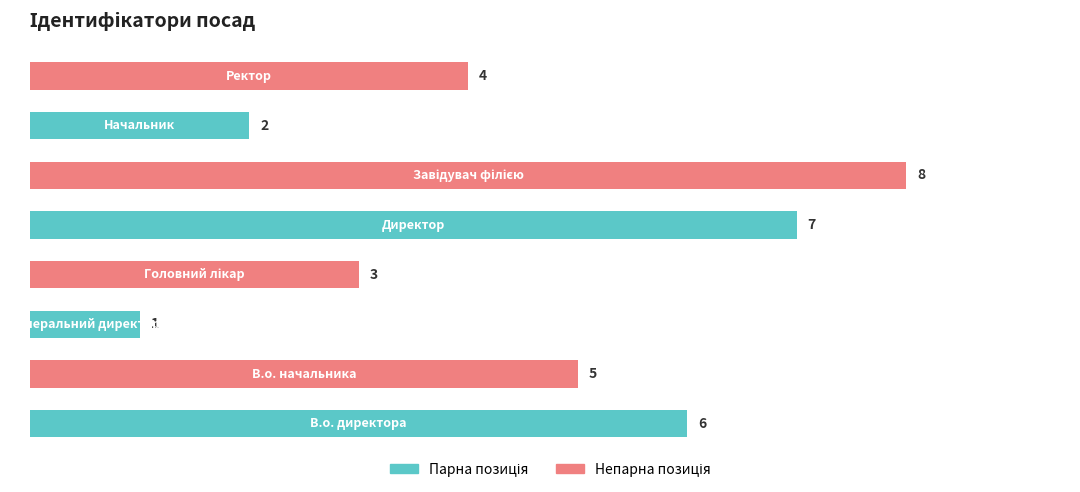

What is the sum of all values?

36